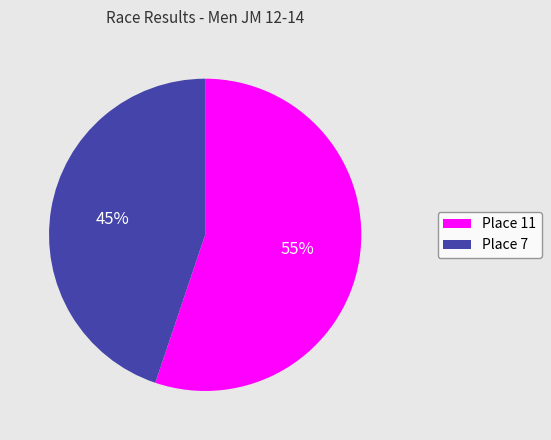

Is there a majority slice in this chart?

Yes